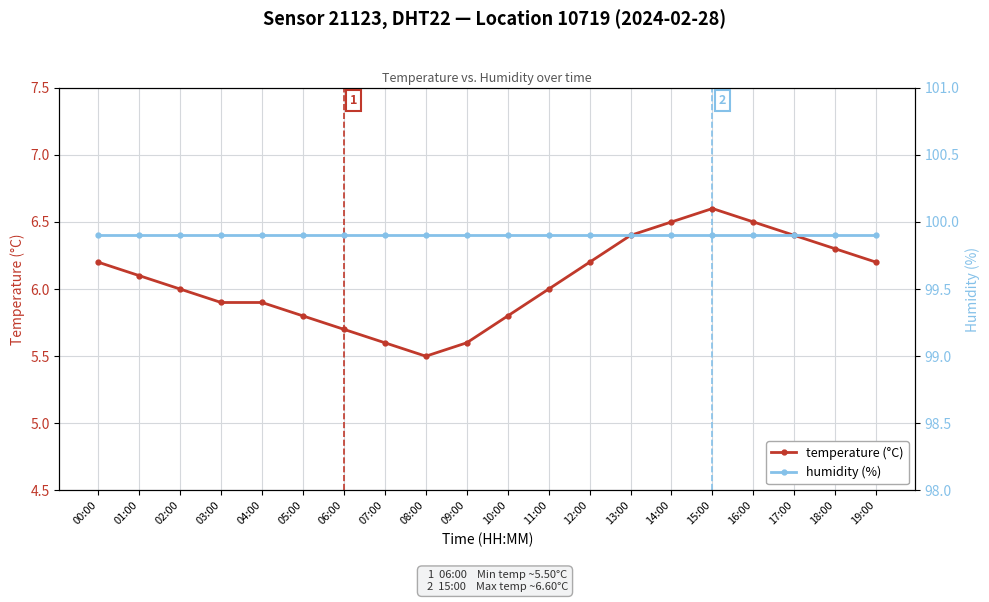

Reading left to right, list all the values displayed in this chart.

temperature (°C): 6.2	6.1	6.0	5.9	5.9	5.8	5.7	5.6	5.5	5.6	5.8	6.0	6.2	6.4	6.5	6.6	6.5	6.4	6.3	6.2
humidity (%): 99.9	99.9	99.9	99.9	99.9	99.9	99.9	99.9	99.9	99.9	99.9	99.9	99.9	99.9	99.9	99.9	99.9	99.9	99.9	99.9